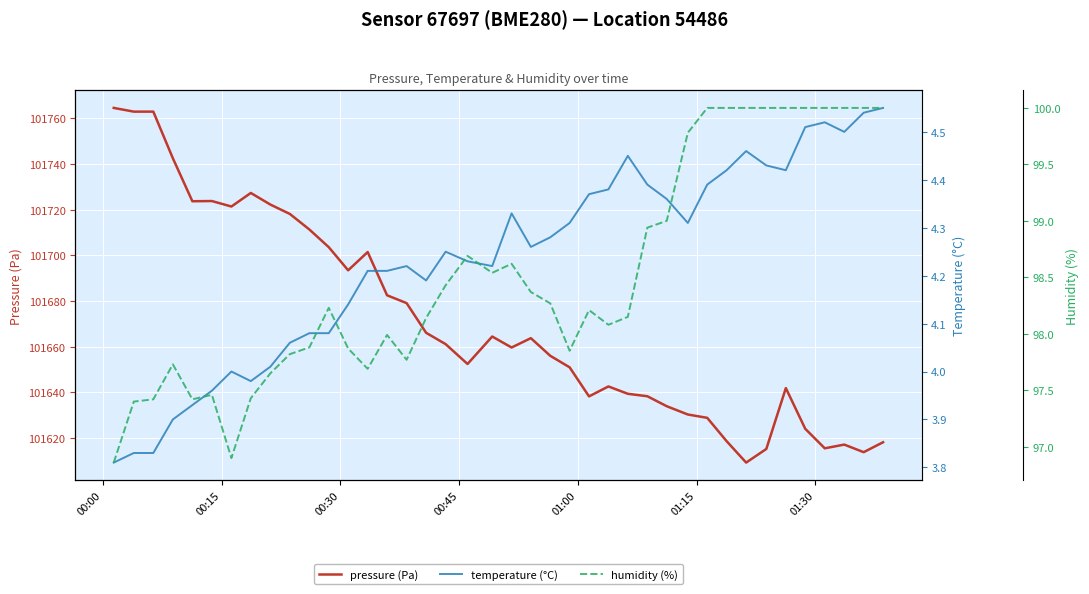

What is the highest value of the pressure (Pa) series?

101764.6